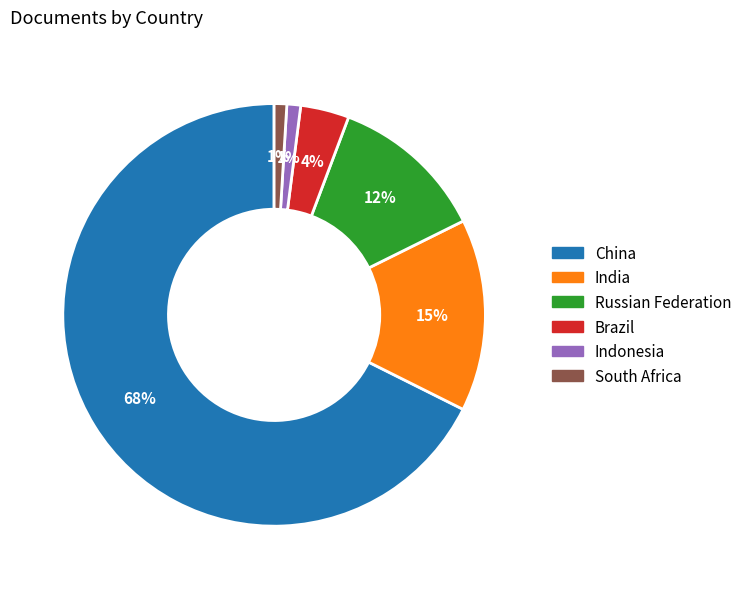

Which category has the biggest portion of the pie?

China